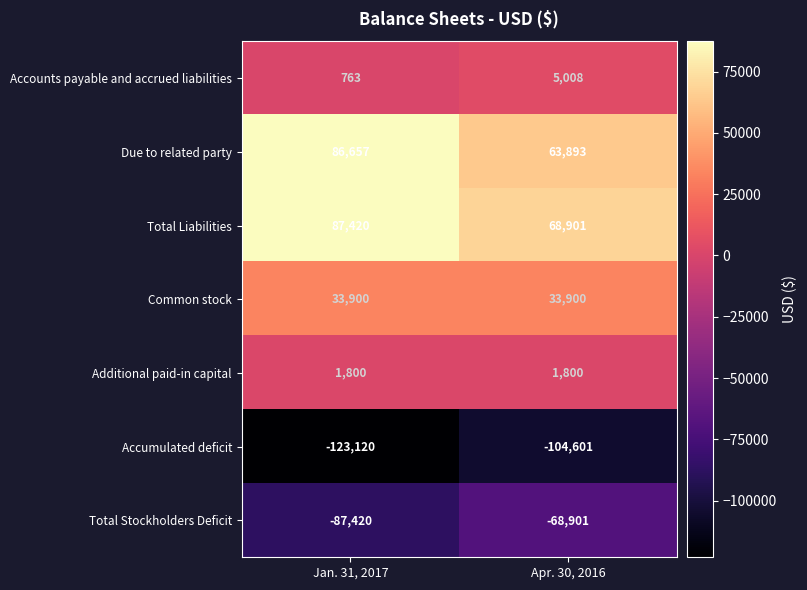

Rank the series at Jan. 31, 2017 from lowest to highest value.

Accumulated deficit, Total Stockholders Deficit, Accounts payable and accrued liabilities, Additional paid-in capital, Common stock, Due to related party, Total Liabilities